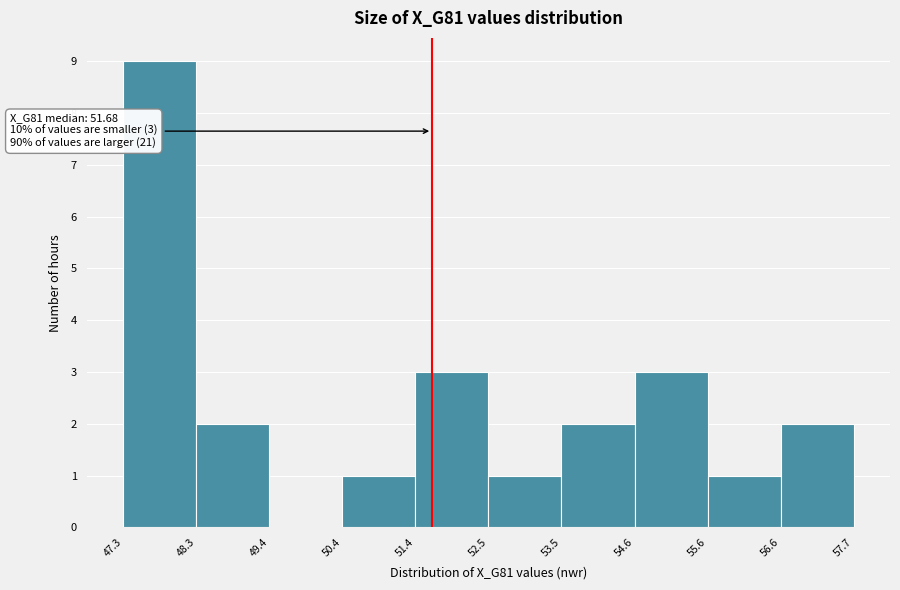

Over which range of the x-axis is the bar tallest?

47.3 to 48.3